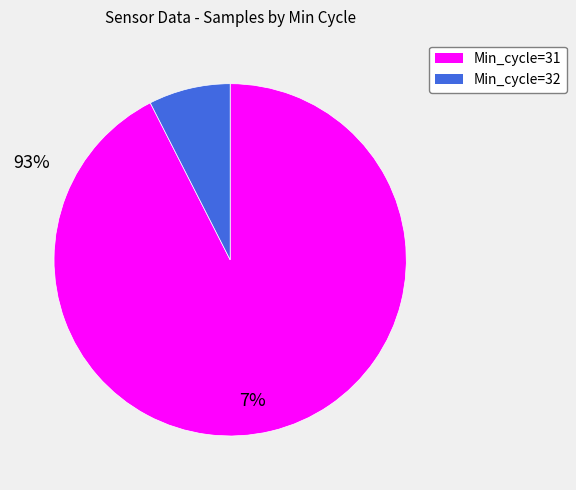

Is there a majority slice in this chart?

Yes